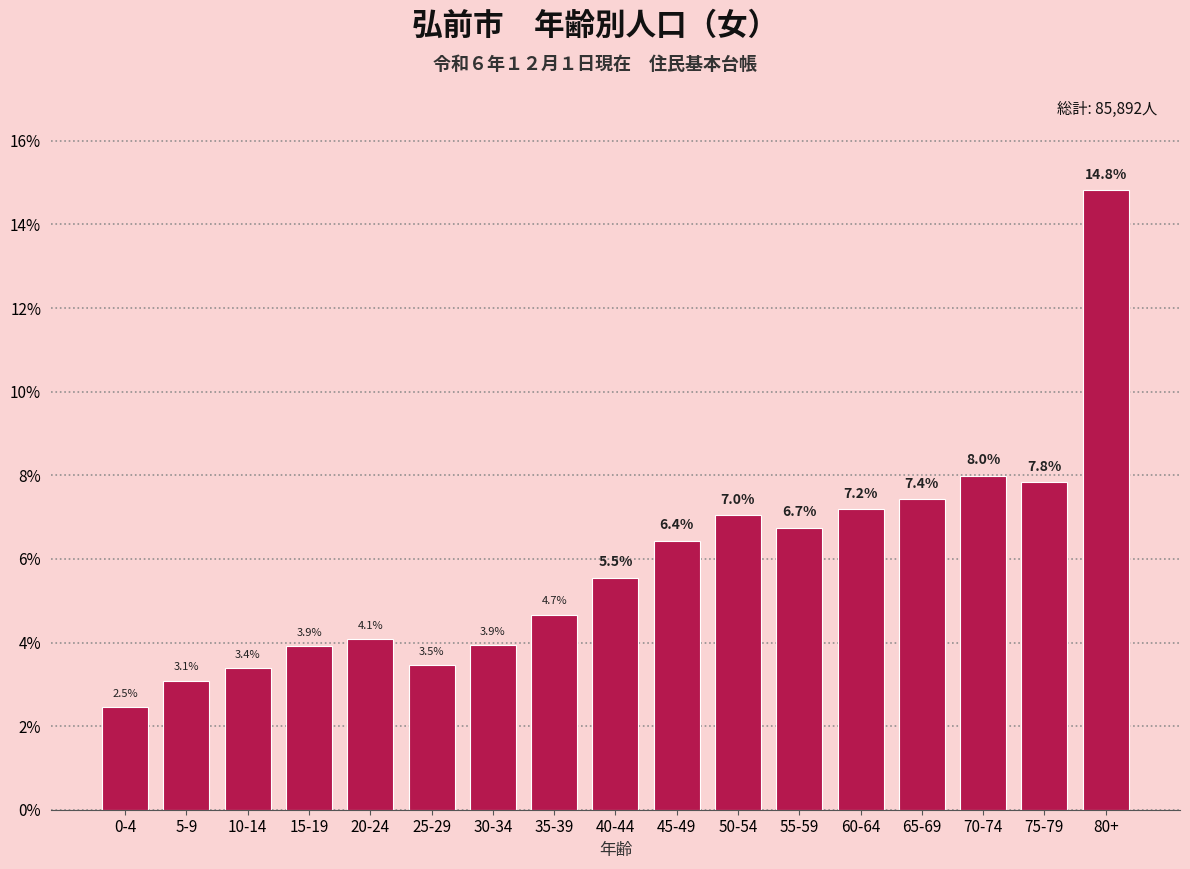

Reading right to left, list all the values displayed in this chart.

80+=14.8	75-79=7.8	70-74=8.0	65-69=7.4	60-64=7.2	55-59=6.7	50-54=7.0	45-49=6.4	40-44=5.5	35-39=4.7	30-34=3.9	25-29=3.5	20-24=4.1	15-19=3.9	10-14=3.4	5-9=3.1	0-4=2.5